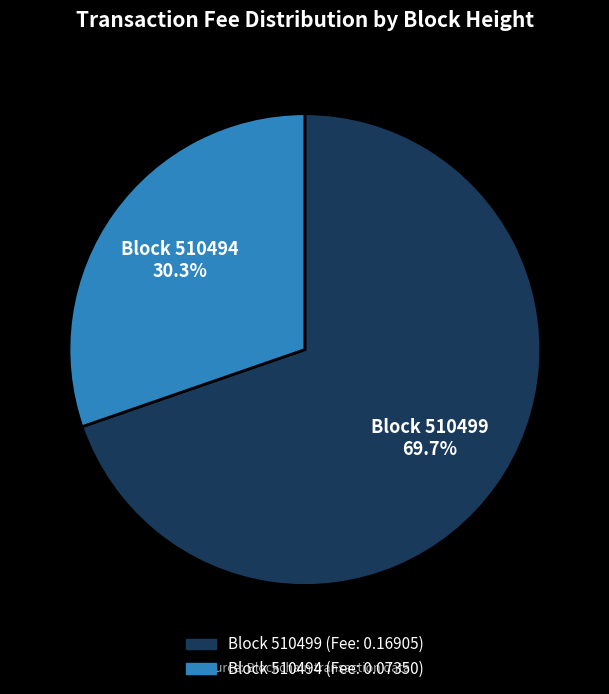

Does any single category account for the majority?

Yes